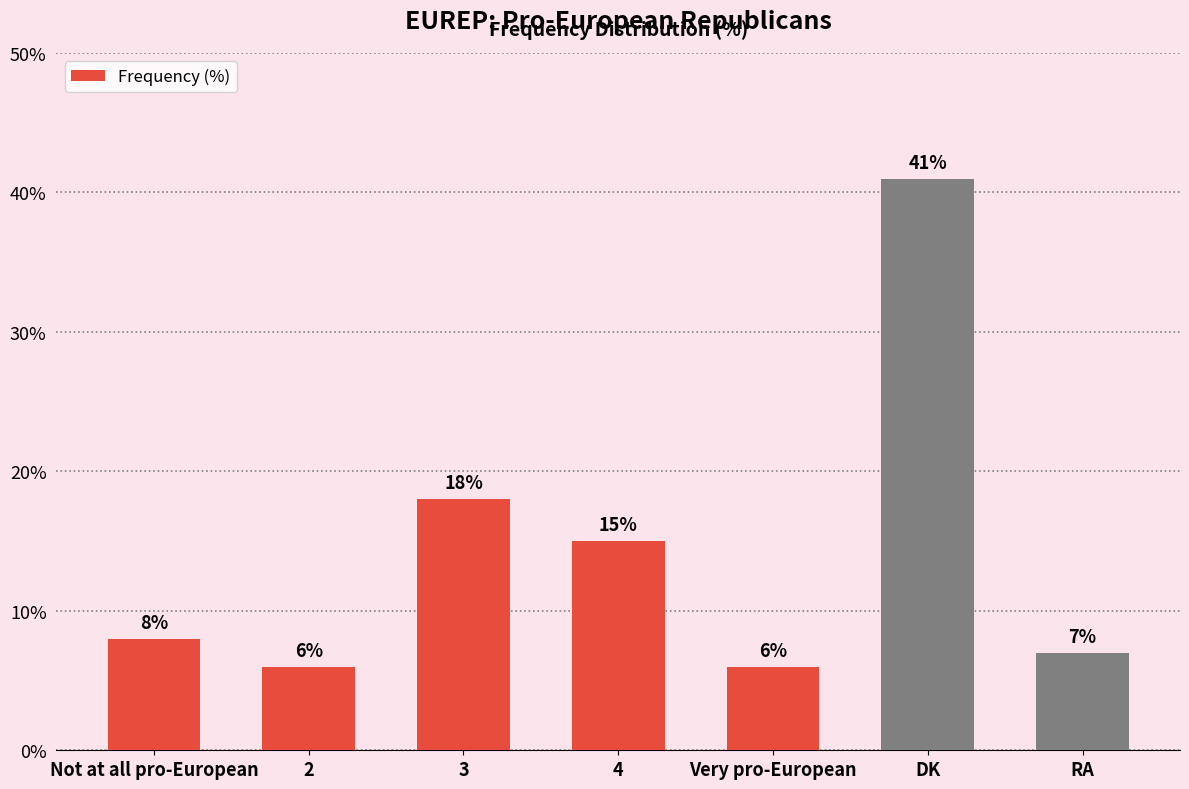

What is the sum of the values at 2 and RA?

13